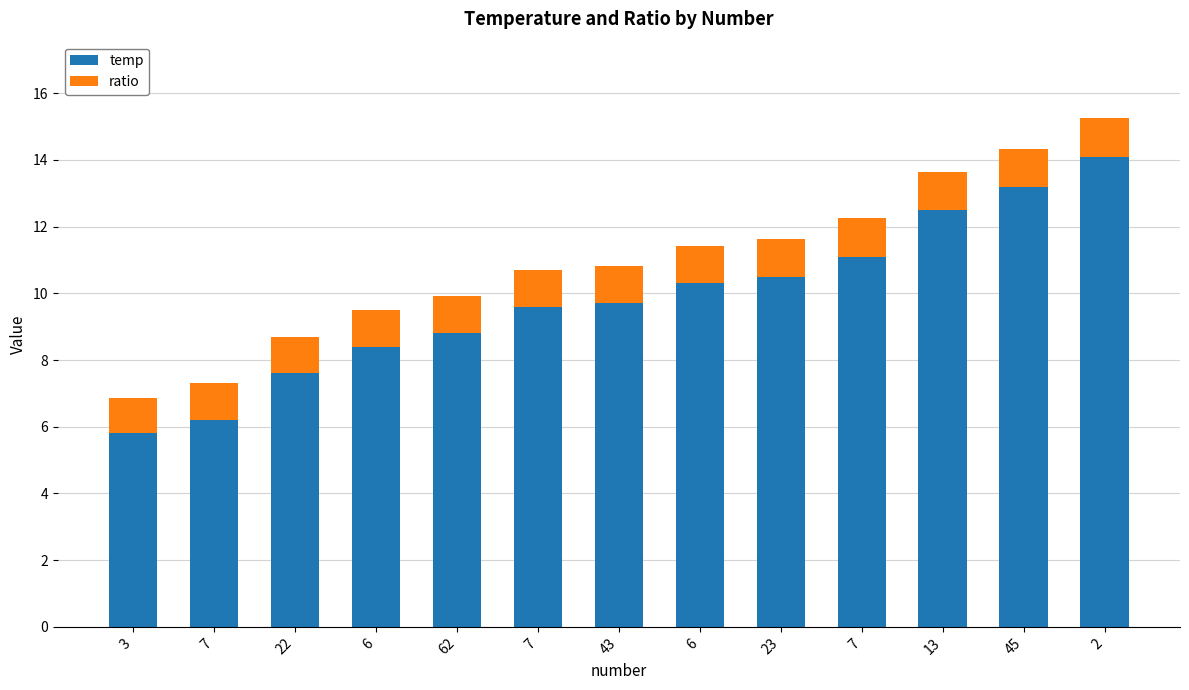

Are the bars horizontal?

No